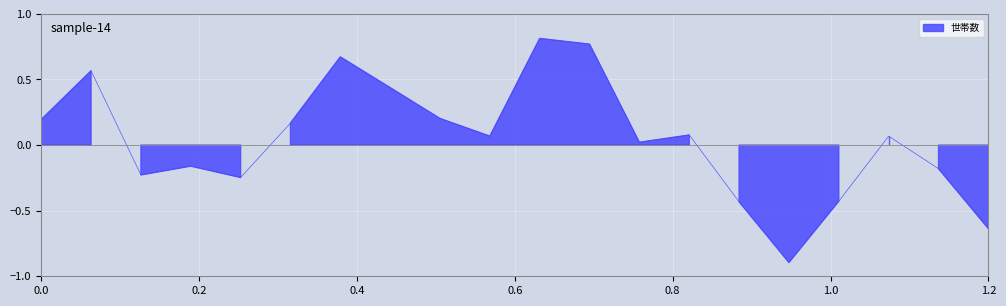

Reading right to left, extract all data points from this chart.

-0.6	-0.2	0.1	-0.4	-0.9	-0.4	0.1	0.0	0.8	0.8	0.1	0.2	0.4	0.7	0.2	-0.2	-0.2	-0.2	0.6	0.2